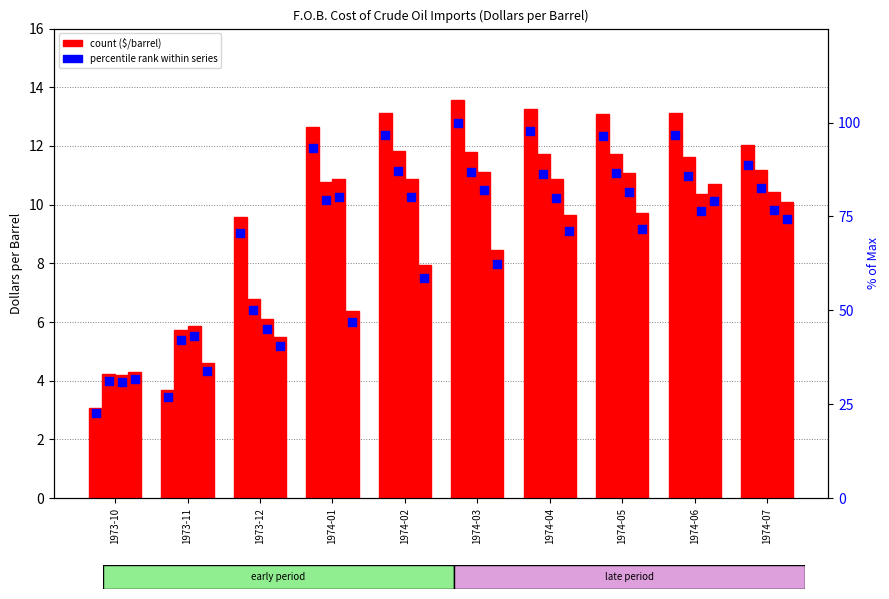

Is the value of All_Others at 1974-05 greater than the value of Algeria at 1974-01?

Yes